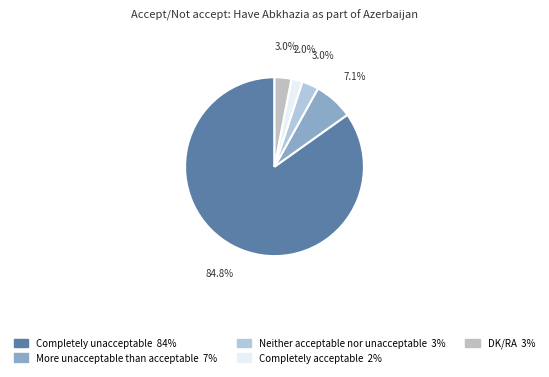

Is there any slice that represents more than half of the pie?

Yes